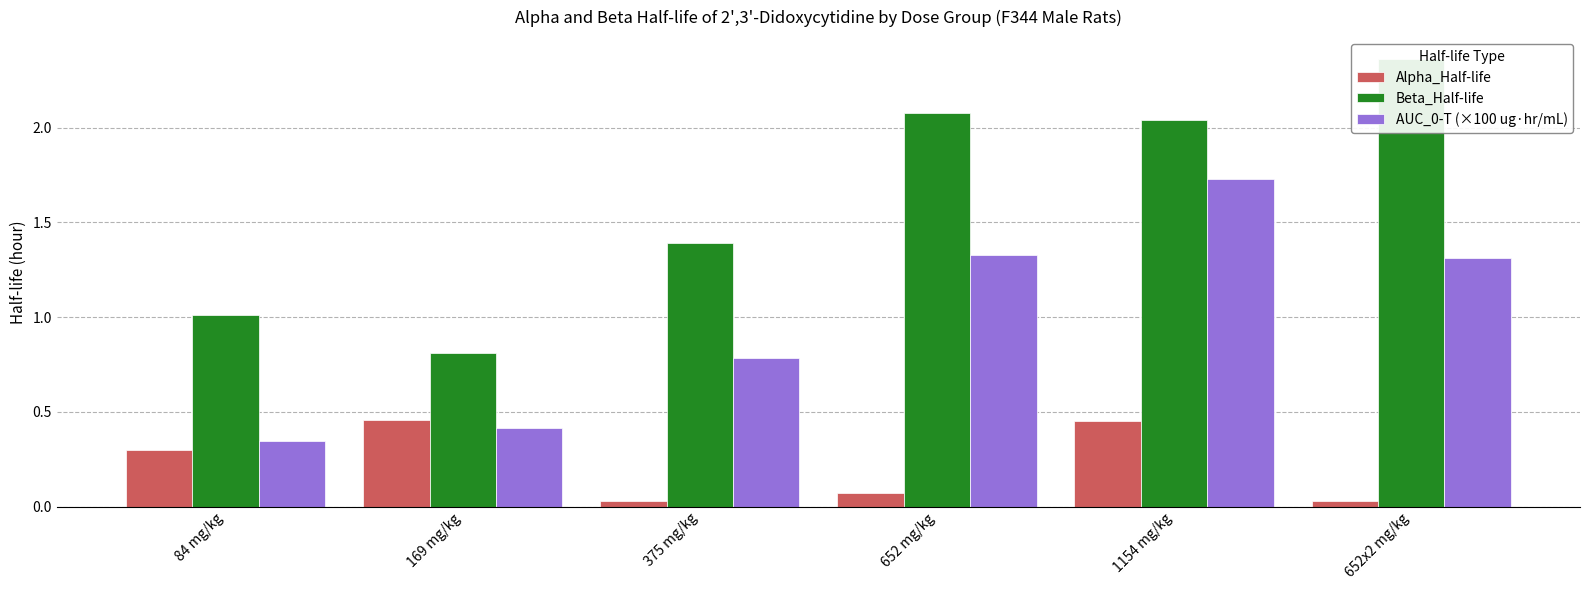

What position from the left is 169 mg/kg?

2